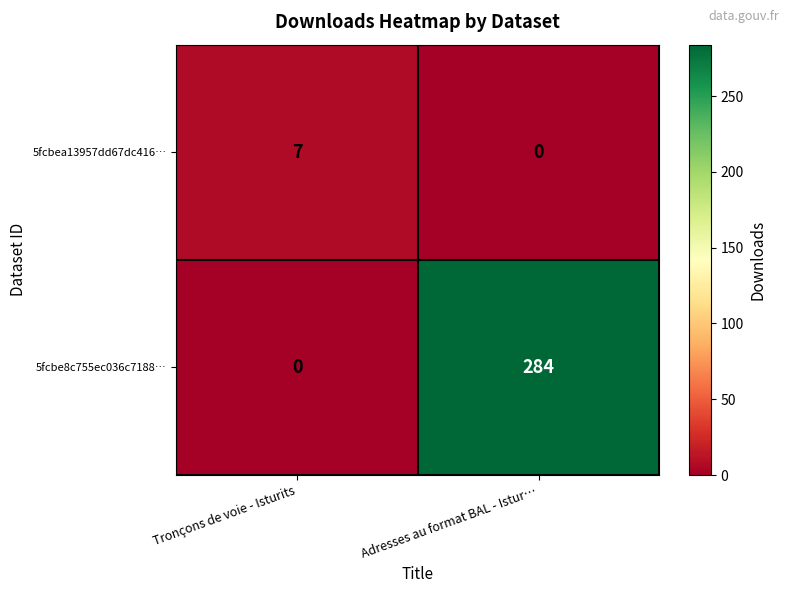

What is the average value of the 5fcbea13957dd67dc416… series?

4